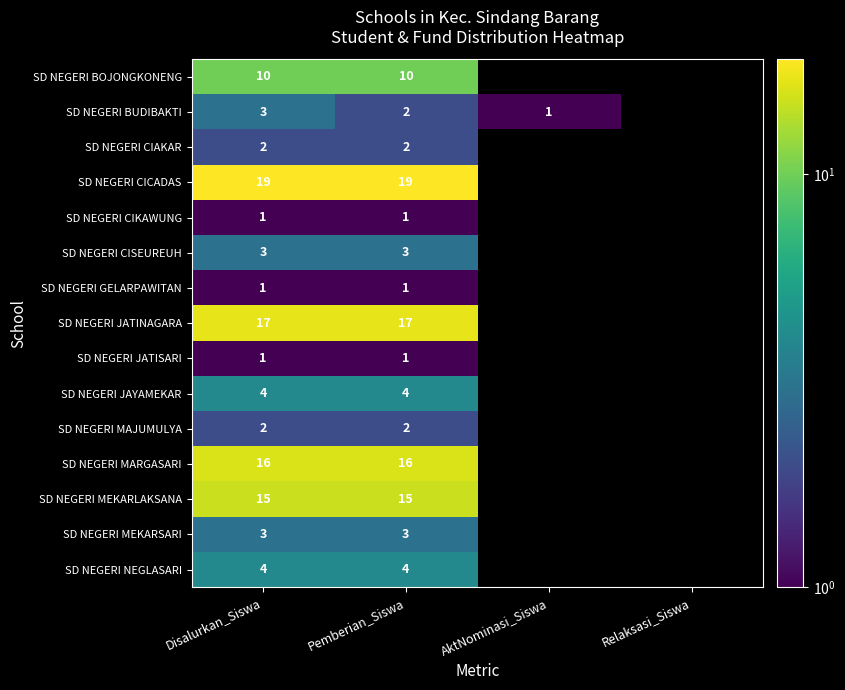

What is the smallest value displayed?

1.0